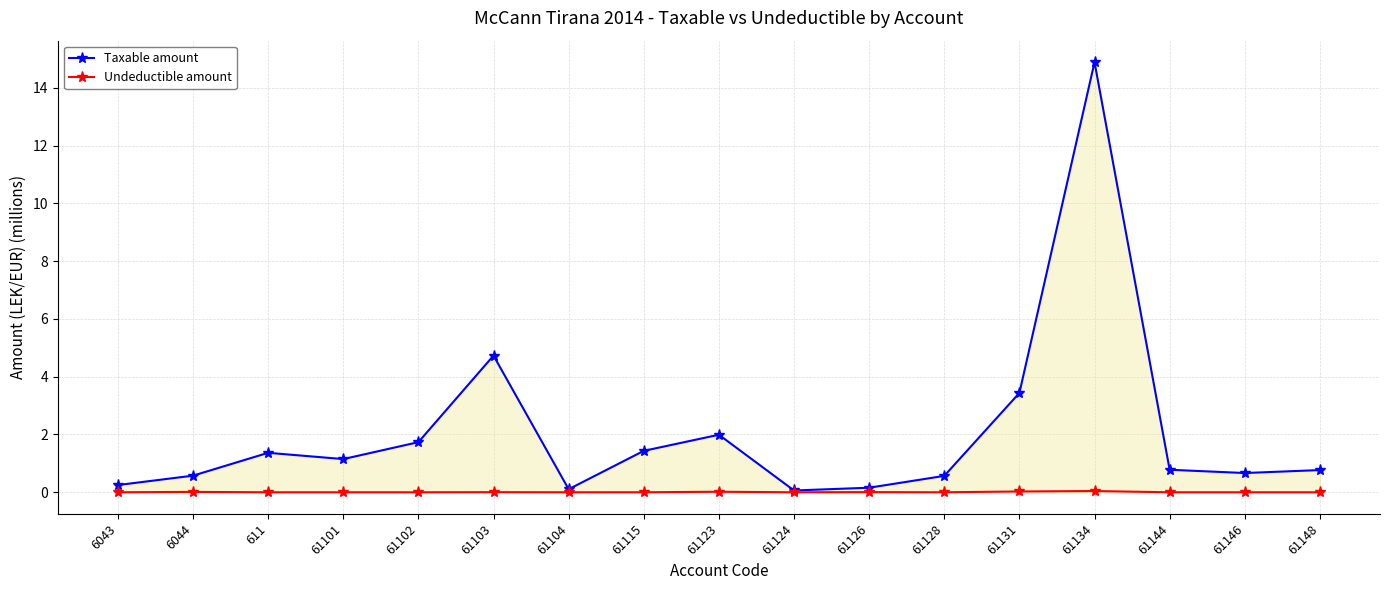

What are all the series names shown in the legend?

Taxable amount, Undeductible amount